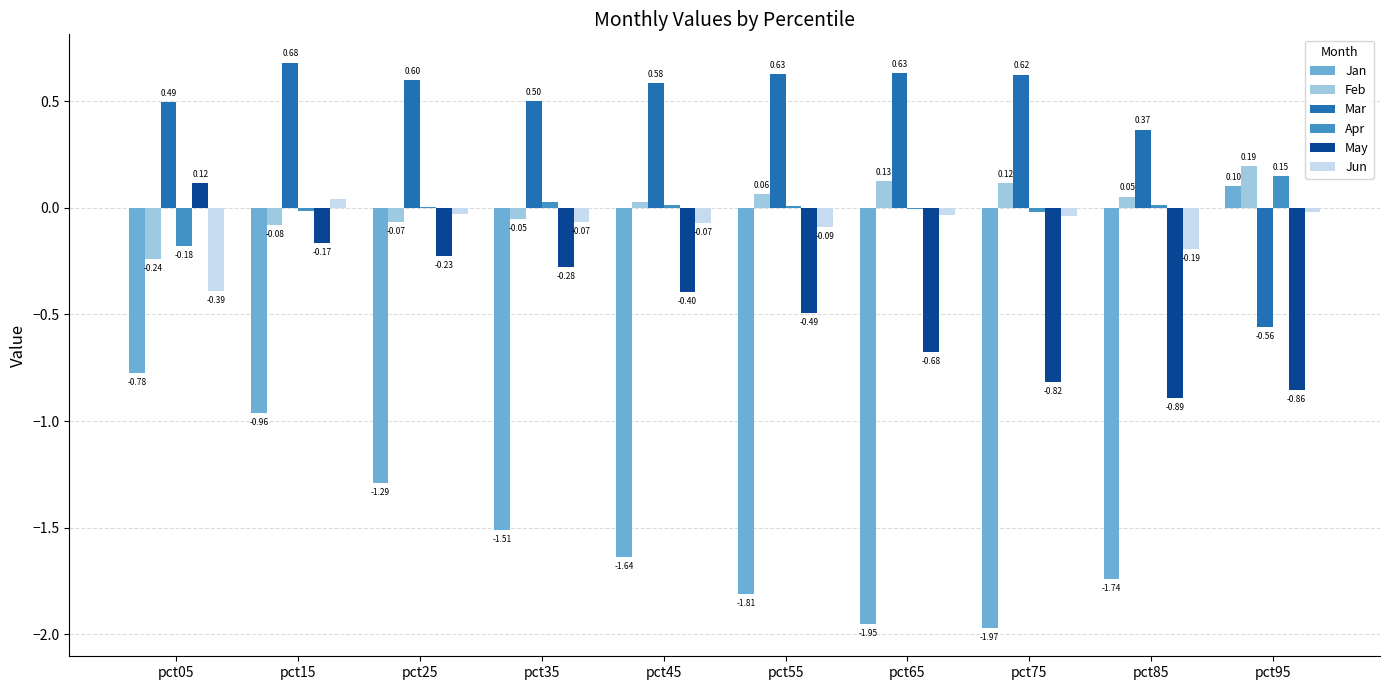

What is the total value across all series at pct85?

-2.4